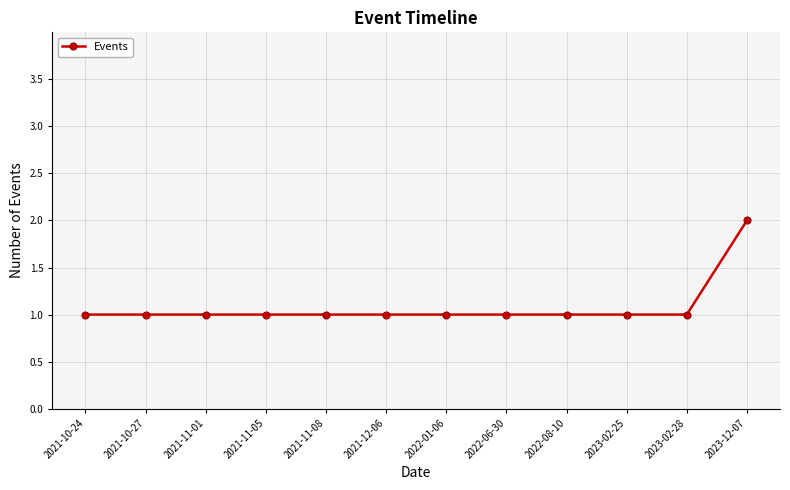

What is the smallest value displayed?

1